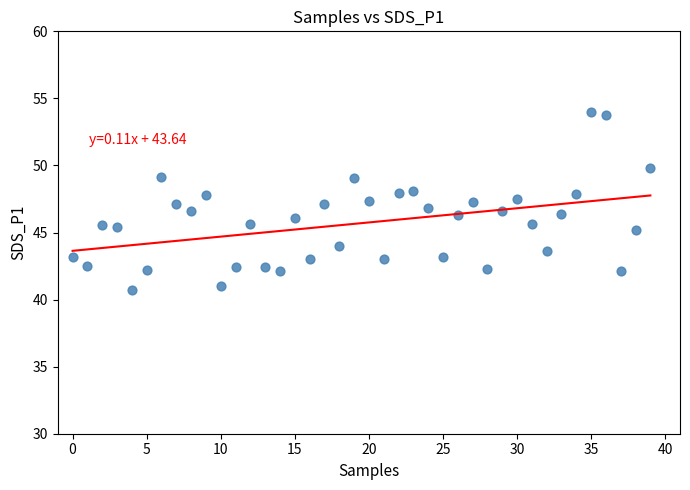

What is the range of Y values (max minus min)?

13.2